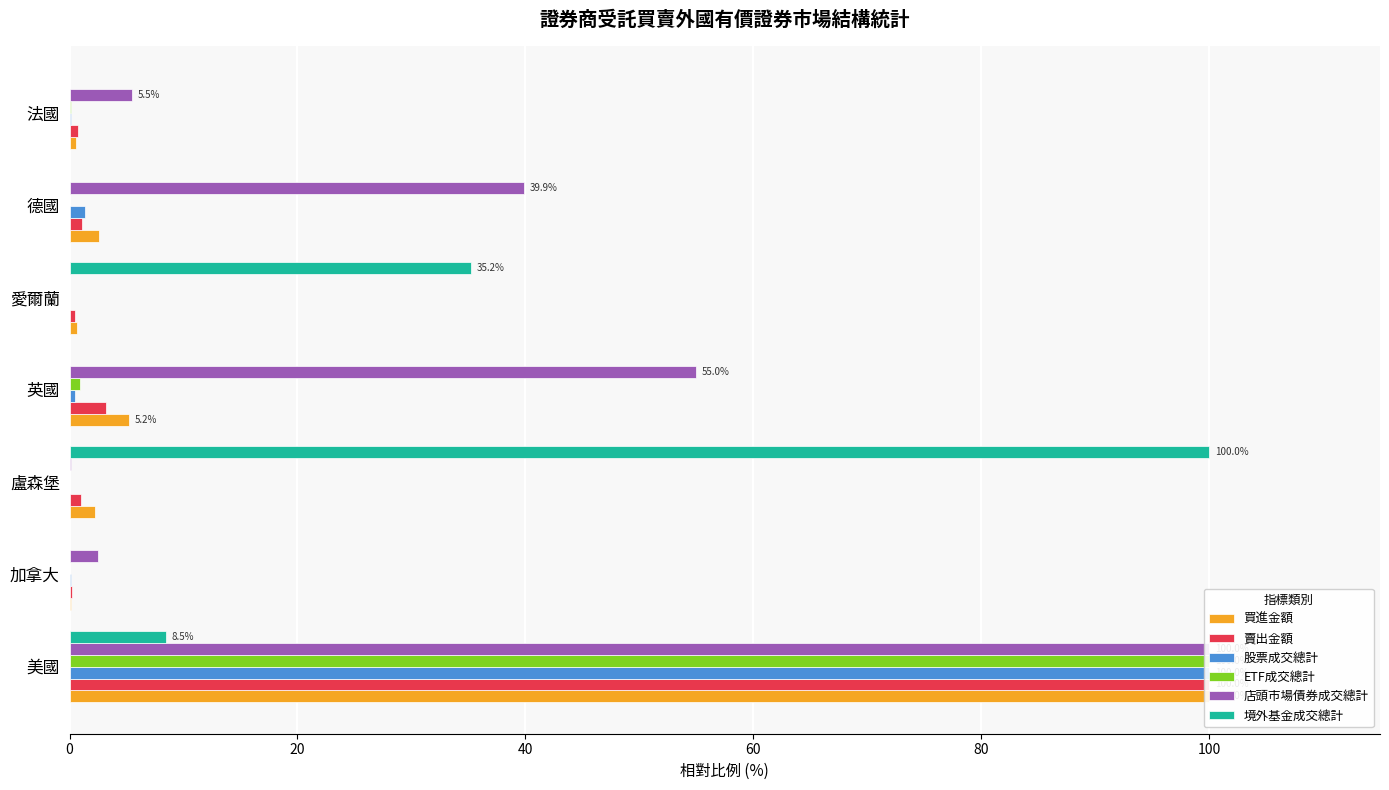

What is the value of the 境外基金成交總計 bar at the 1st from the left?

8.5